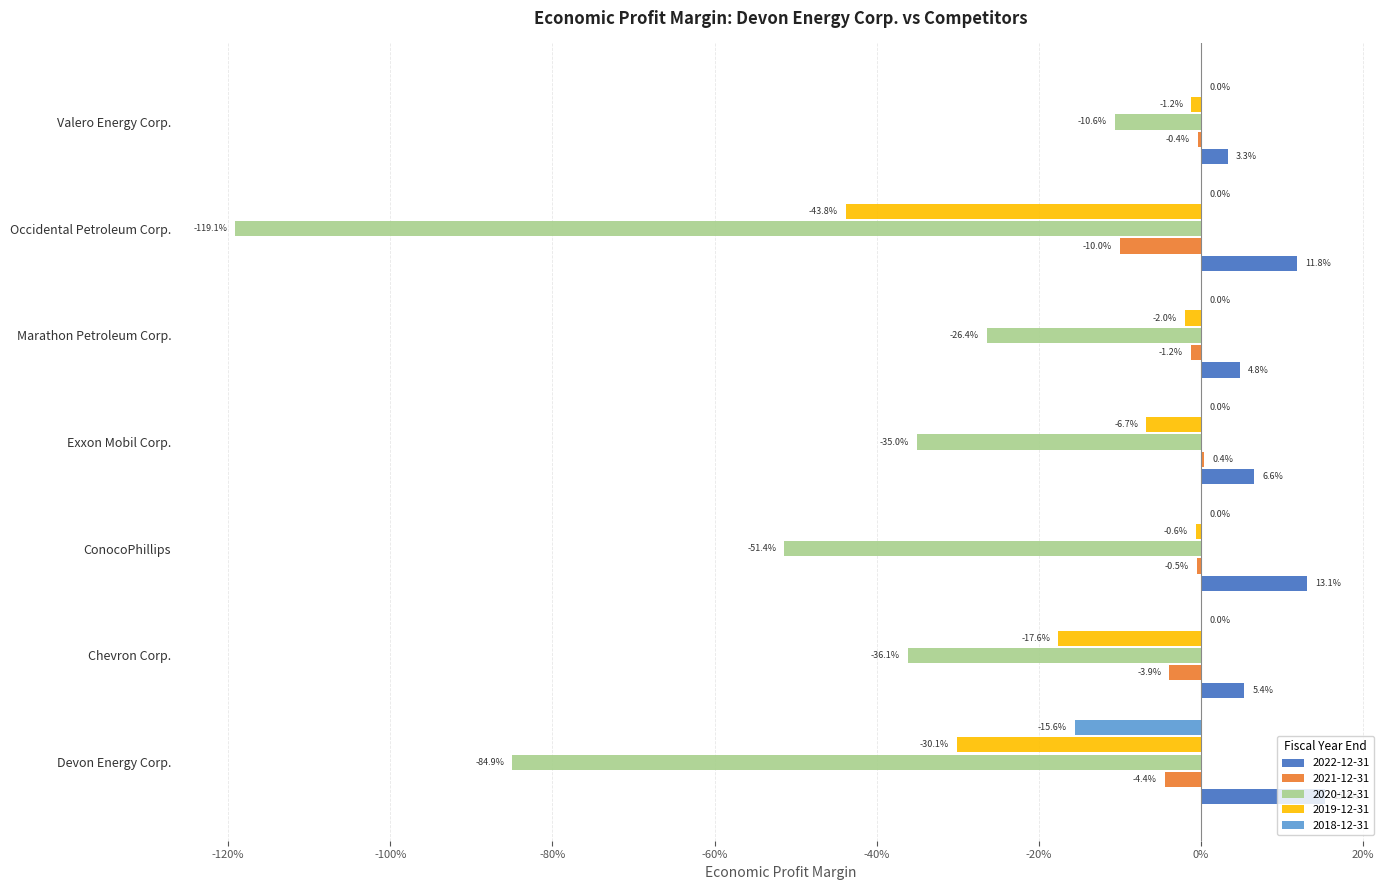

What are all the series names shown in the legend?

2022-12-31, 2021-12-31, 2020-12-31, 2019-12-31, 2018-12-31